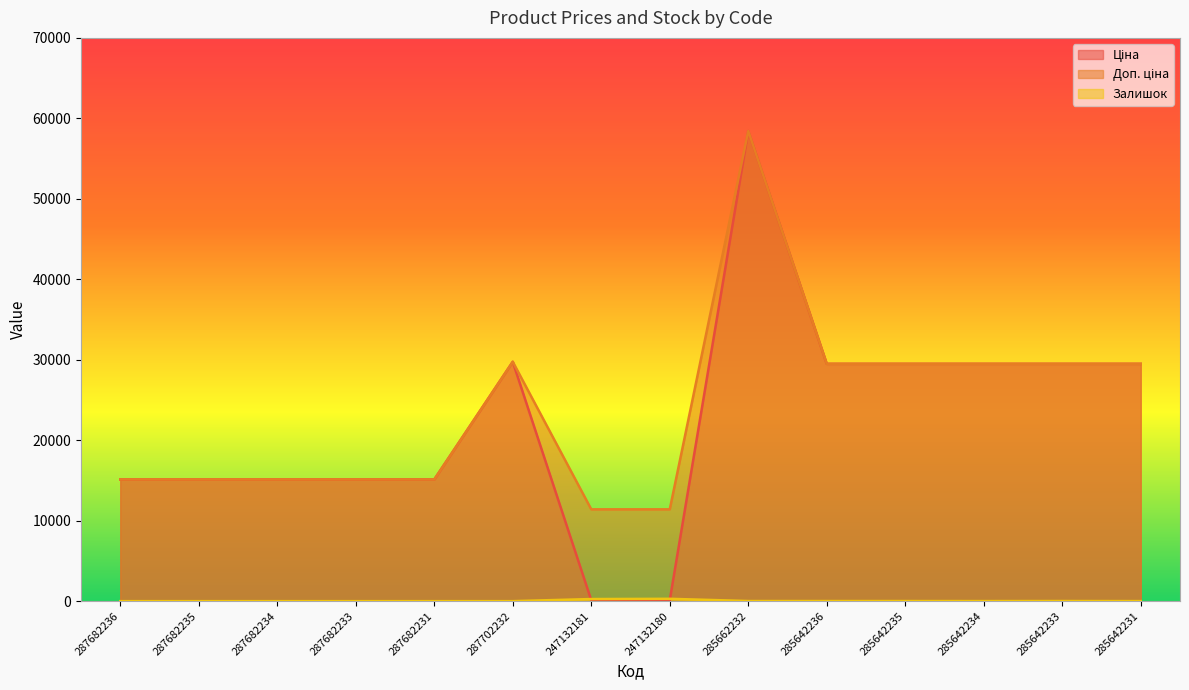

At which category is the sum across all series the highest?

285662232